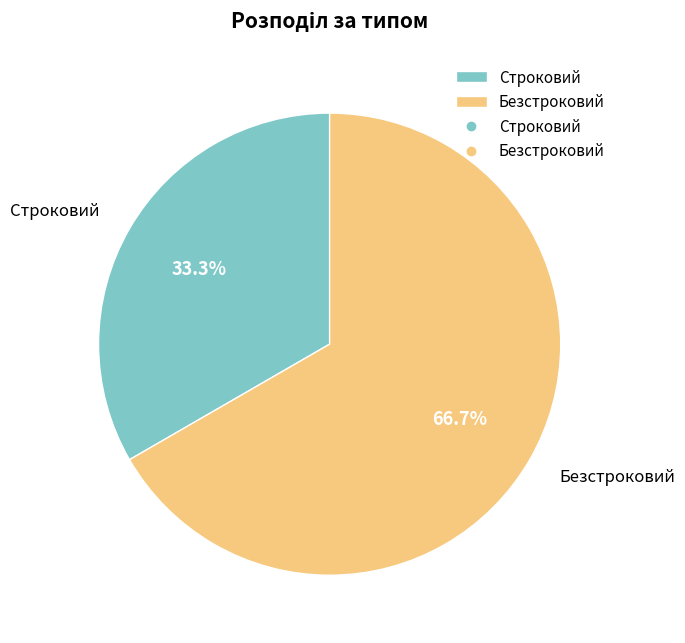

Approximately how many times larger is the value at Строковий compared to Безстроковий?

0.5